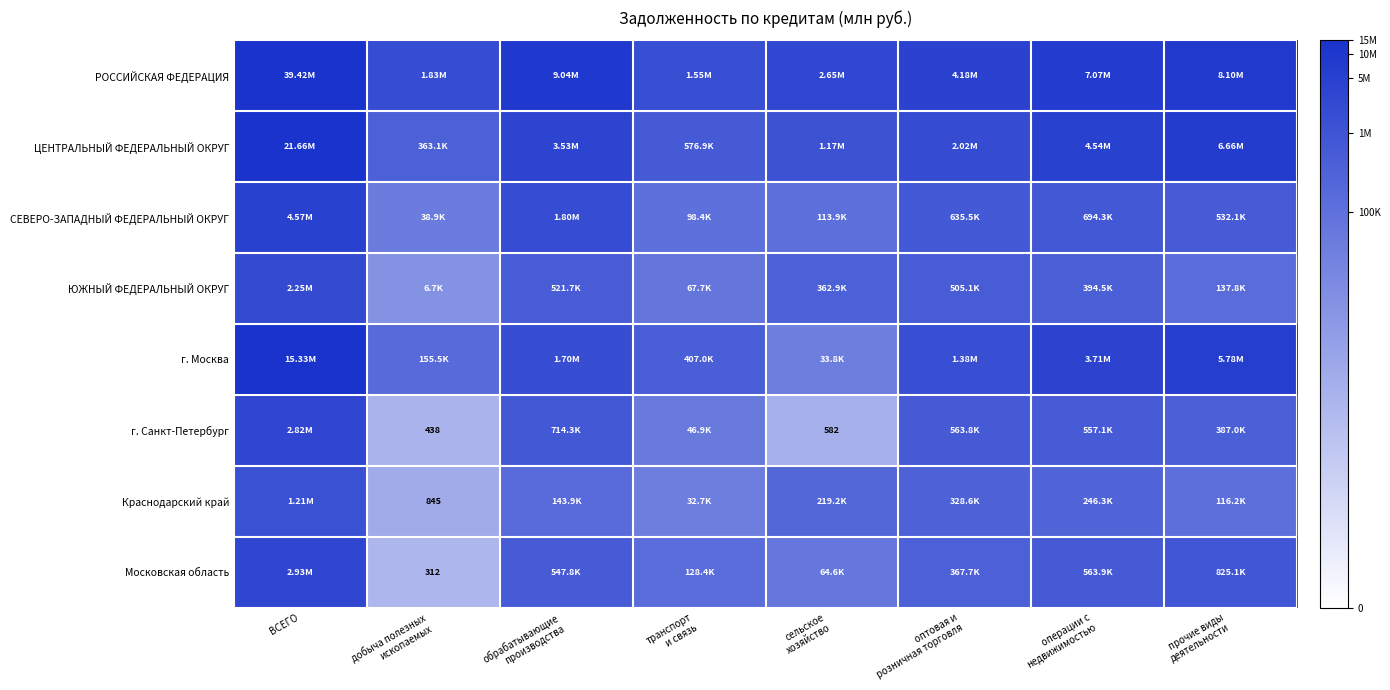

At обрабатывающие производства, list the series in order from largest to smallest.

РОССИЙСКАЯ ФЕДЕРАЦИЯ, ЦЕНТРАЛЬНЫЙ ФЕДЕРАЛЬНЫЙ ОКРУГ, СЕВЕРО-ЗАПАДНЫЙ ФЕДЕРАЛЬНЫЙ ОКРУГ, г. Москва, г. Санкт-Петербург, Московская область, ЮЖНЫЙ ФЕДЕРАЛЬНЫЙ ОКРУГ, Краснодарский край